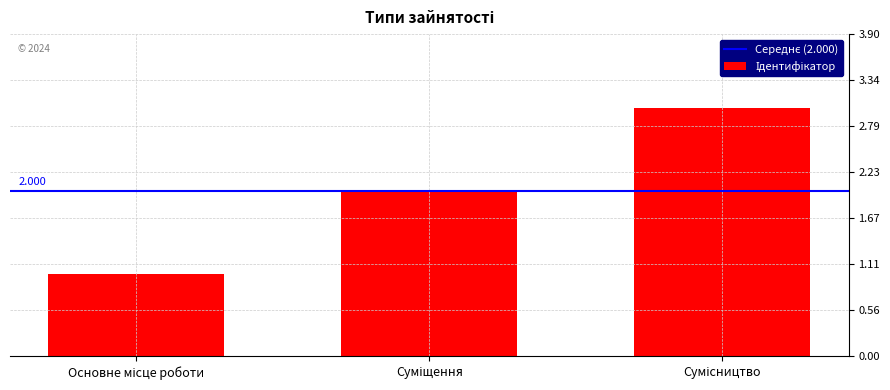

Does the chart contain any negative values?

No